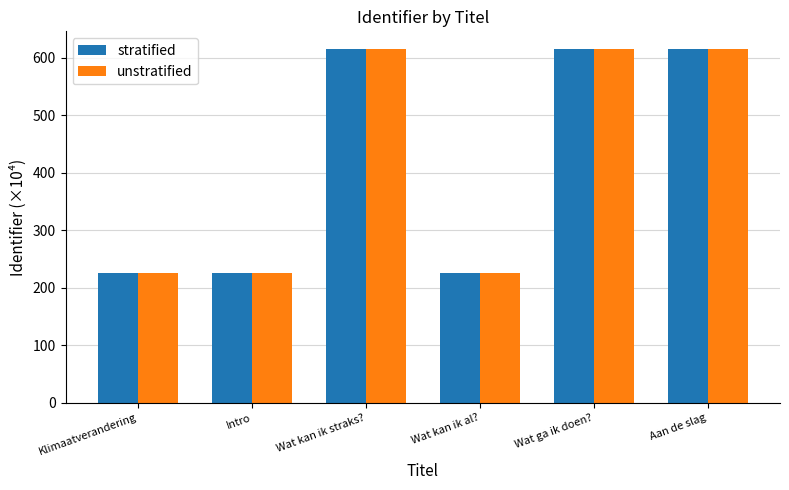

Is it true that stratified equals 614.8 at Wat kan ik straks??

True